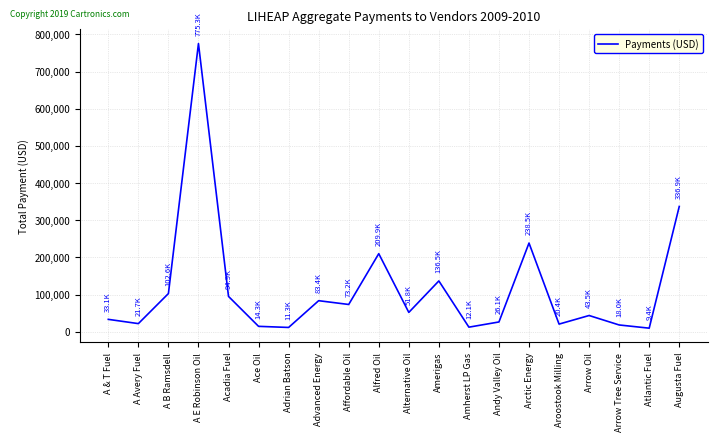

What is the change in value from Affordable Oil to Arrow Oil?

-29702.6